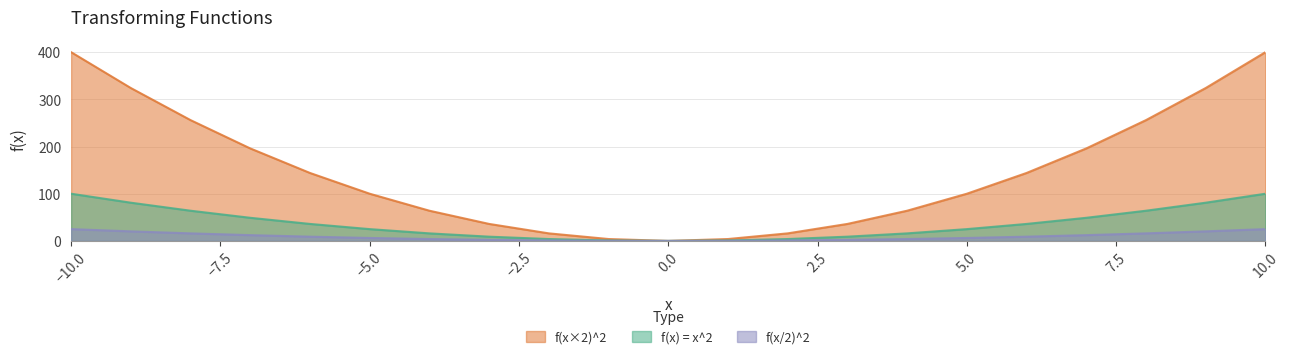

Reading right to left, extract all data points from this chart.

f(x) = x^2: 400.0	324.0	256.0	196.0	144.0	100.0	64.0	36.0	16.0	4.0	0.0	4.0	16.0	36.0	64.0	100.0	144.0	196.0	256.0	324.0	400.0
f(x×2)^2: 100.0	81.0	64.0	49.0	36.0	25.0	16.0	9.0	4.0	1.0	0.0	1.0	4.0	9.0	16.0	25.0	36.0	49.0	64.0	81.0	100.0
f(x/2)^2: 25.0	20.2	16.0	12.2	9.0	6.2	4.0	2.2	1.0	0.2	0.0	0.2	1.0	2.2	4.0	6.2	9.0	12.2	16.0	20.2	25.0